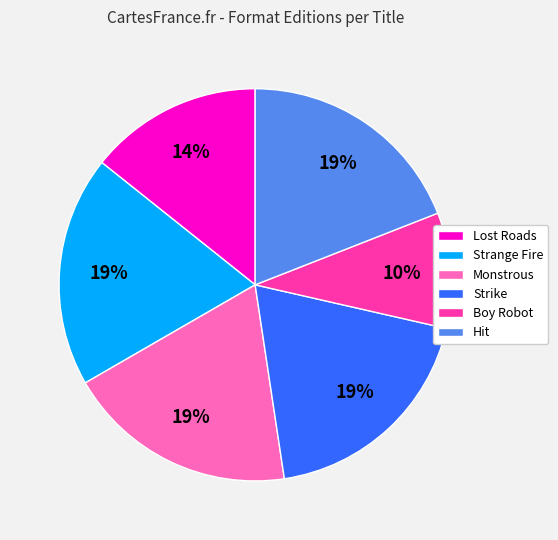

To the nearest percent, what is the average slice percentage?

17%